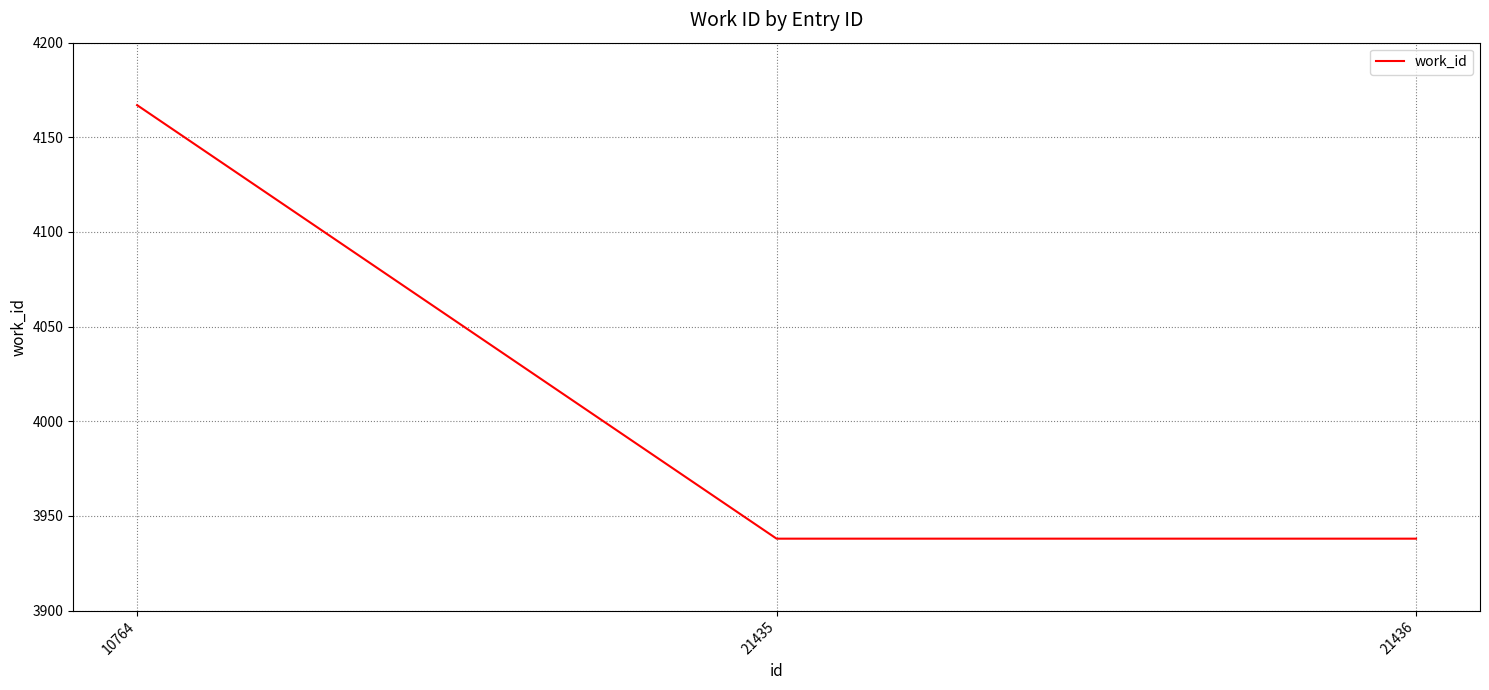

Between 10764 and 21436, which is larger?

10764